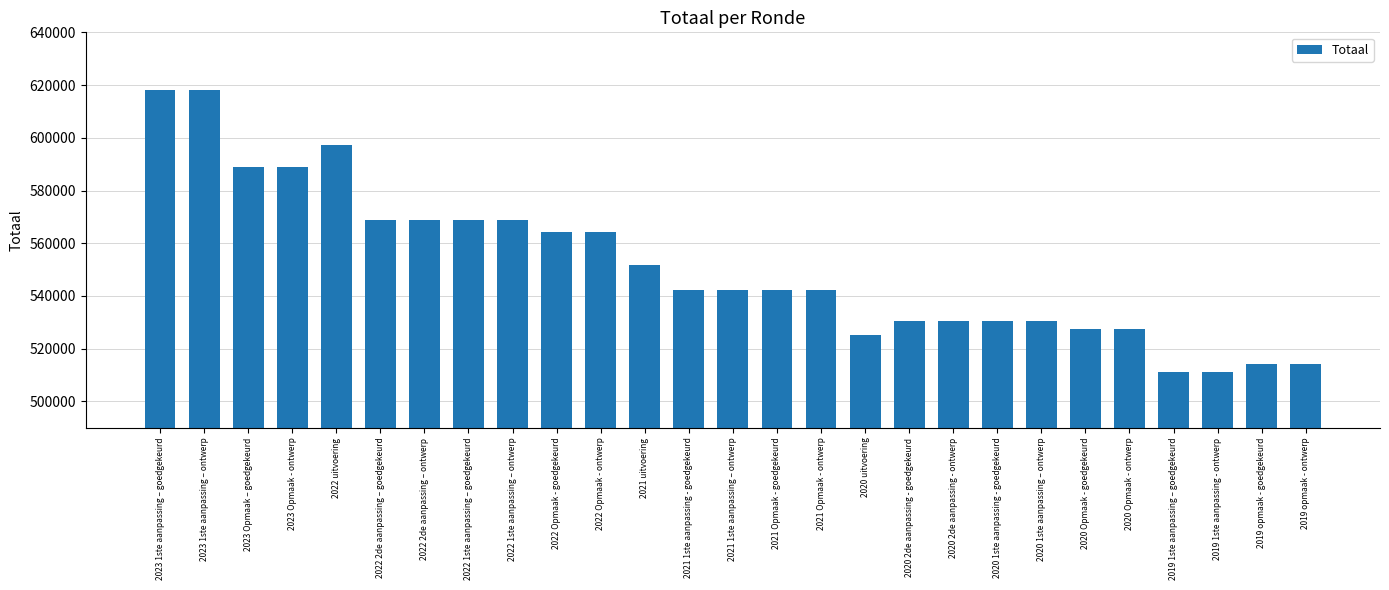

How many bars are there in total?

27